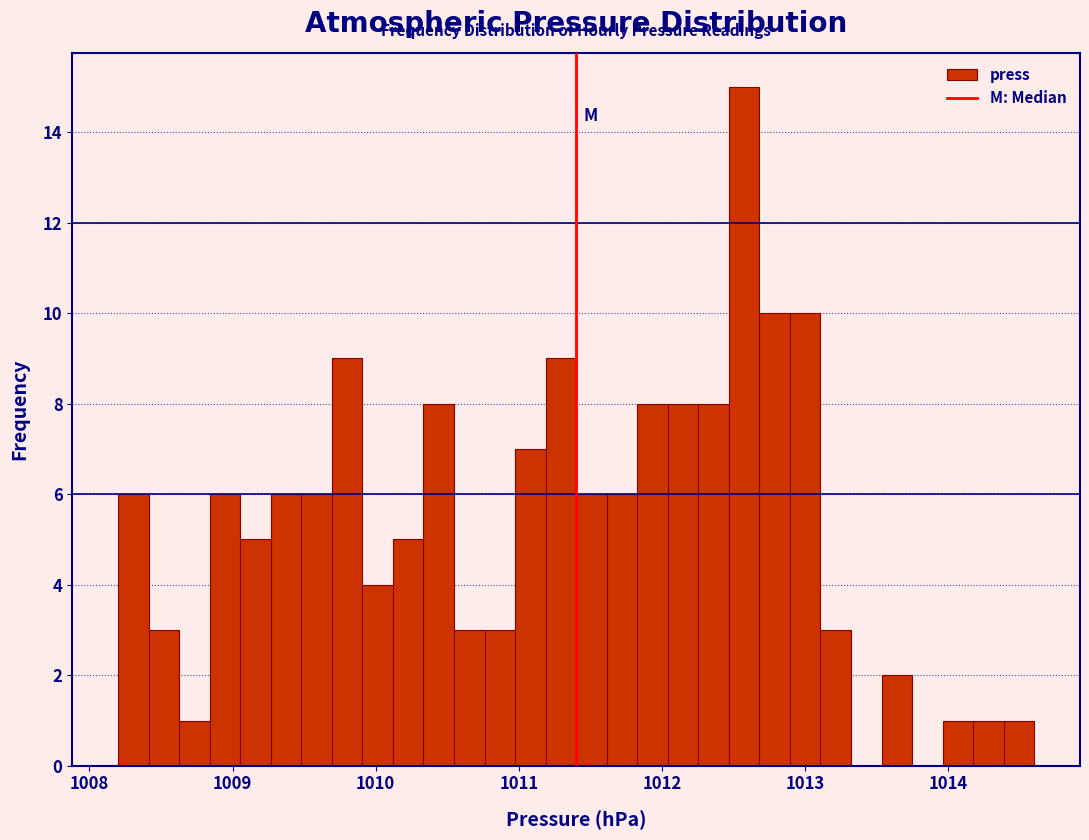

Around what value on the x-axis is the tallest bar? Give the approximate position of its centre, as read against the axis.

1012.6